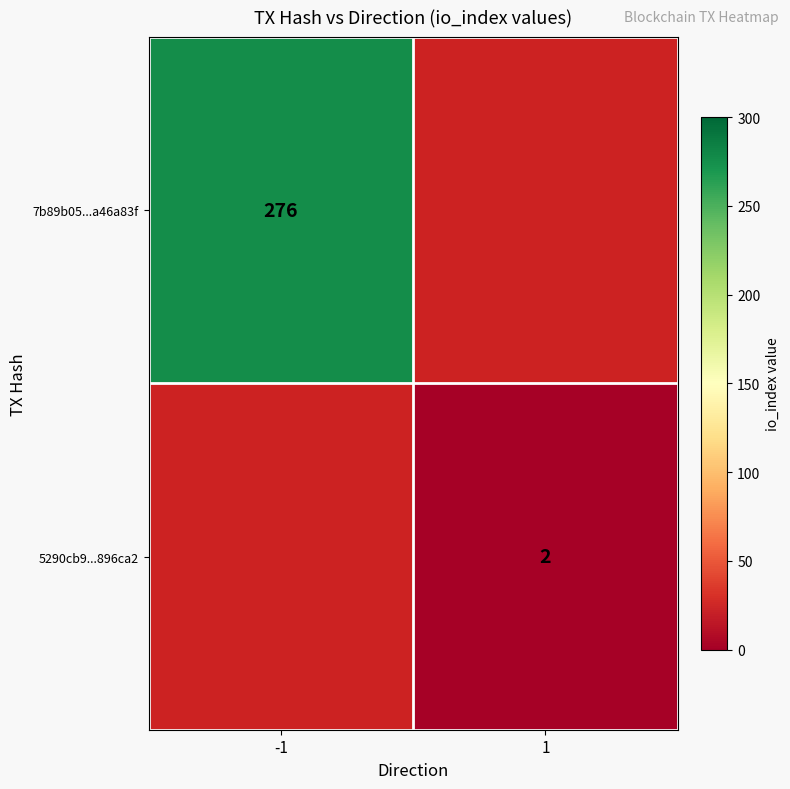

Is it true that 7b89b05...a46a83f equals 276 at -1?

True